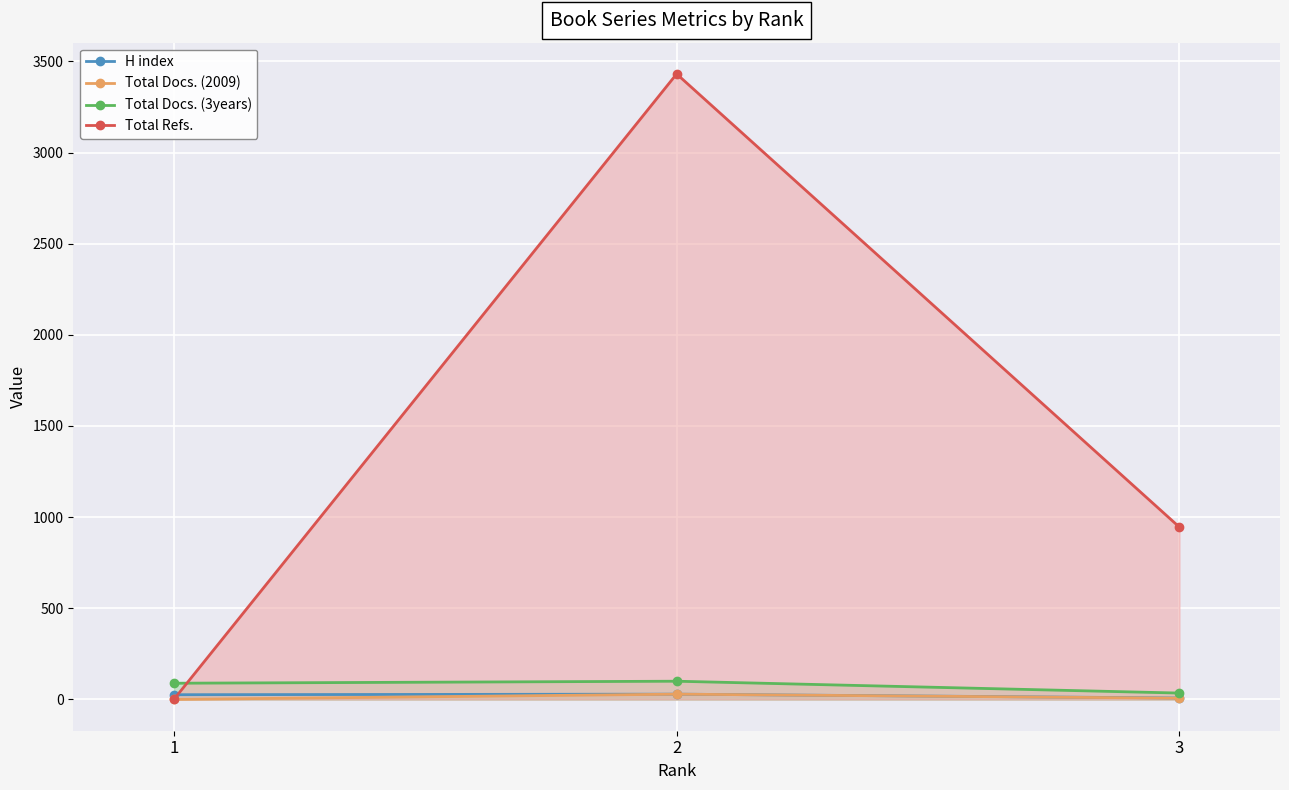

The Total Docs. (2009) series shows 0 at 1. True or false?

True